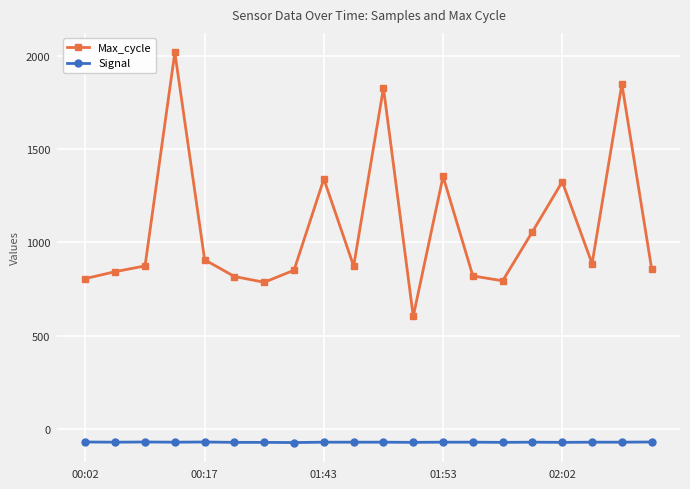

Which series has the largest range (max minus min)?

Max_cycle